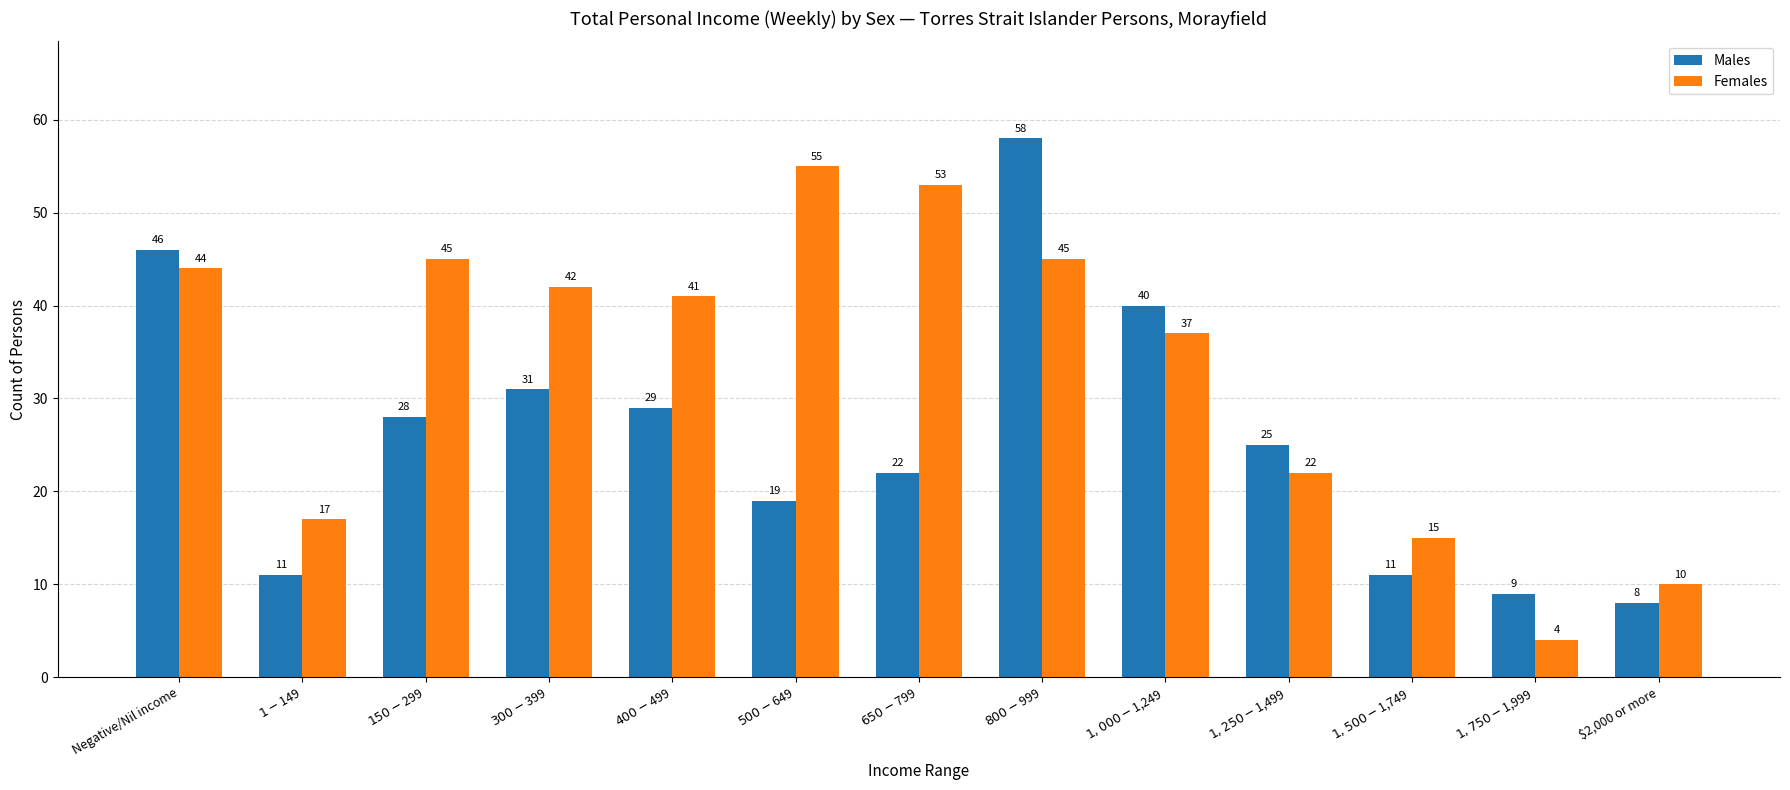

What position from the right is $500-$649?

8